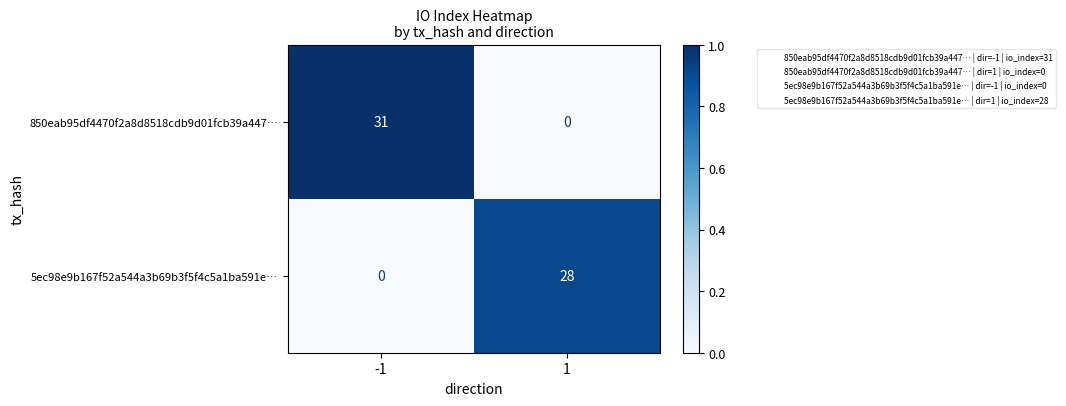

Rank the series at 1 from lowest to highest value.

850eab95df4470f2a8d8518cdb9d01fcb39a447…, 5ec98e9b167f52a544a3b69b3f5f4c5a1ba591e…